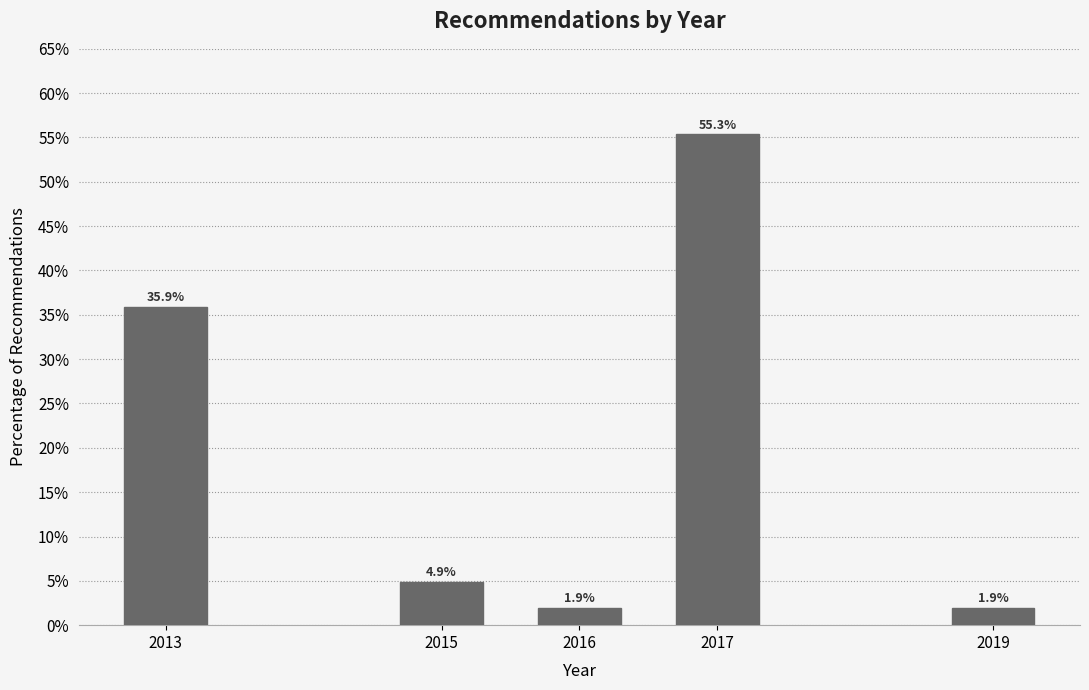

Reading left to right, what are all the values shown in this chart?

2013=35.9	2015=4.9	2016=1.9	2017=55.3	2019=1.9